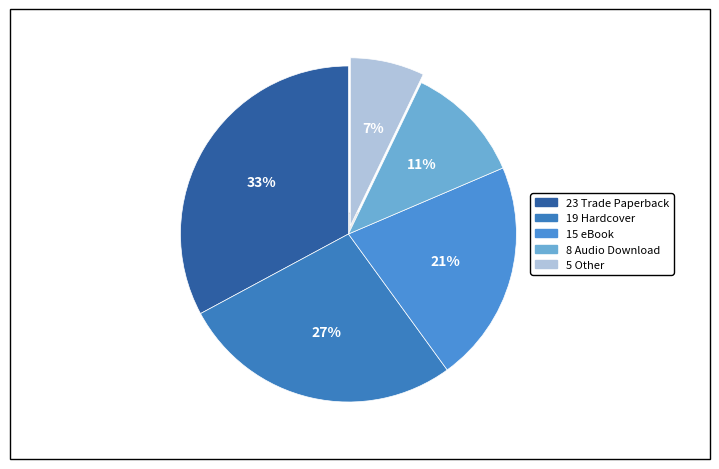

What percentage is NOT represented by Hardcover?

72.9%